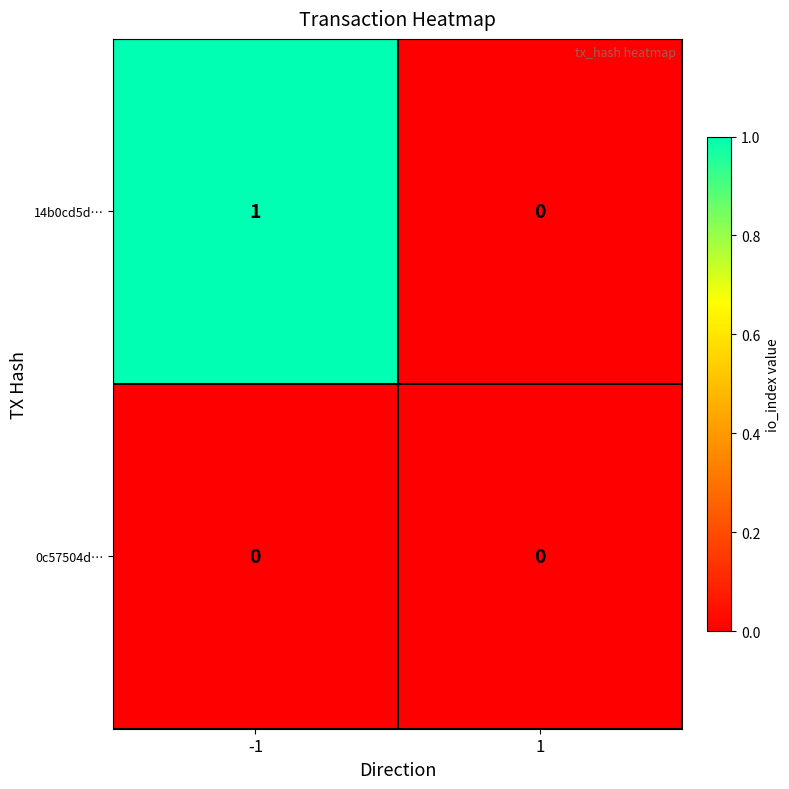

Reading left to right, transcribe all the data shown in this chart.

14b0cd5d…: 1	0
0c57504d…: 0	0